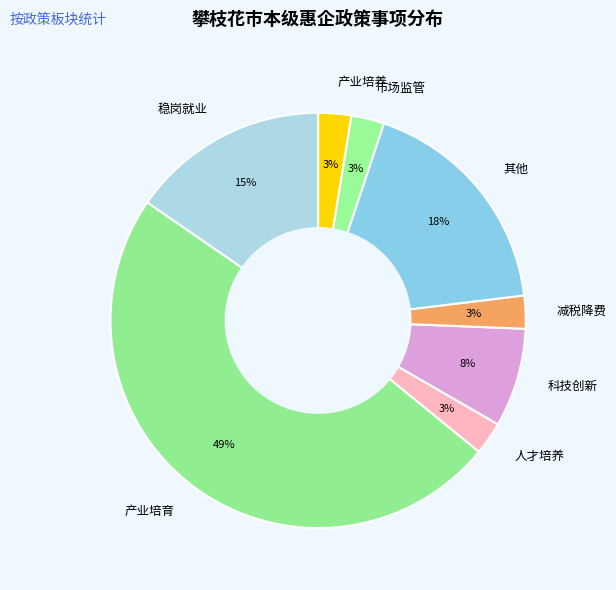

Does any single category account for the majority?

No